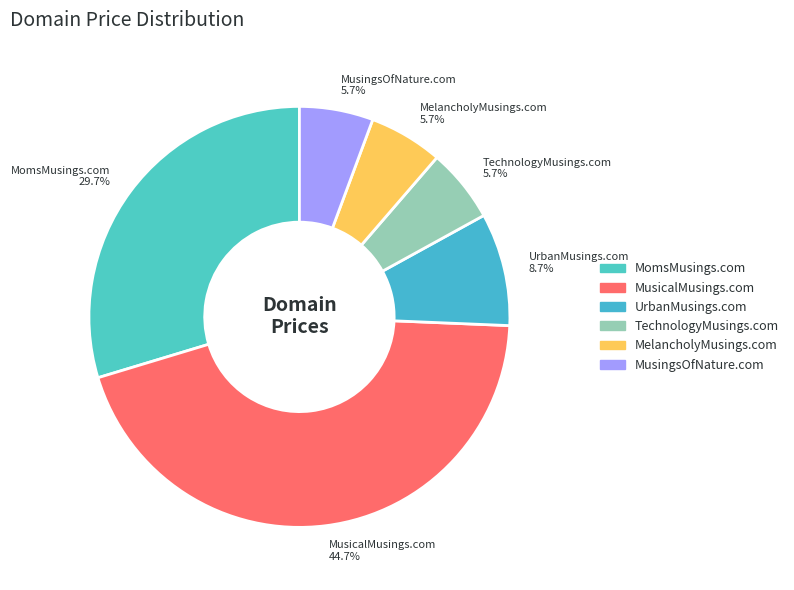

Which category has the biggest portion of the pie?

MusicalMusings.com